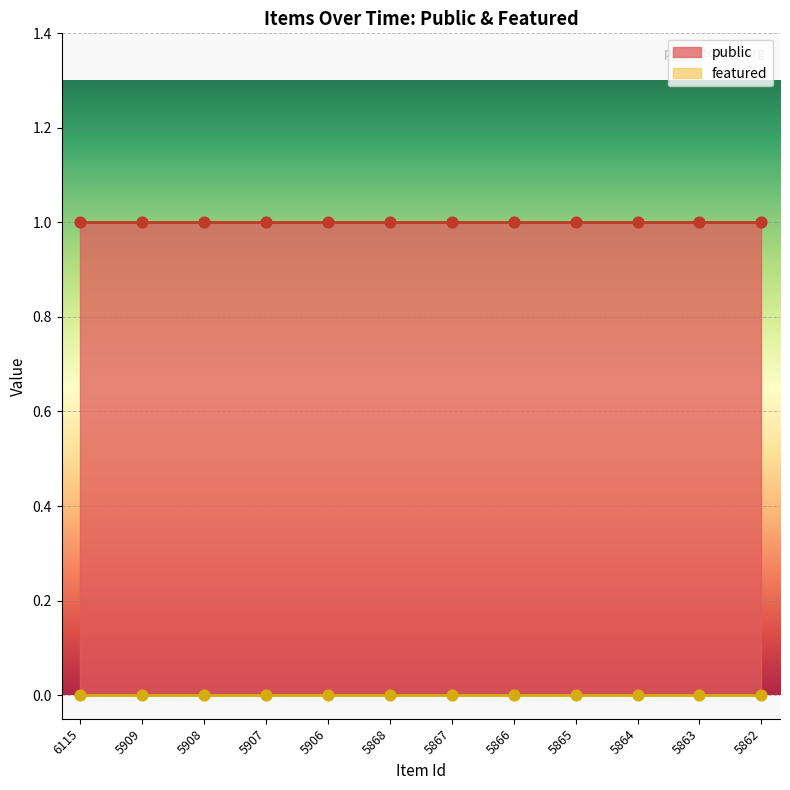

What is the total value across all series at 5906?

1